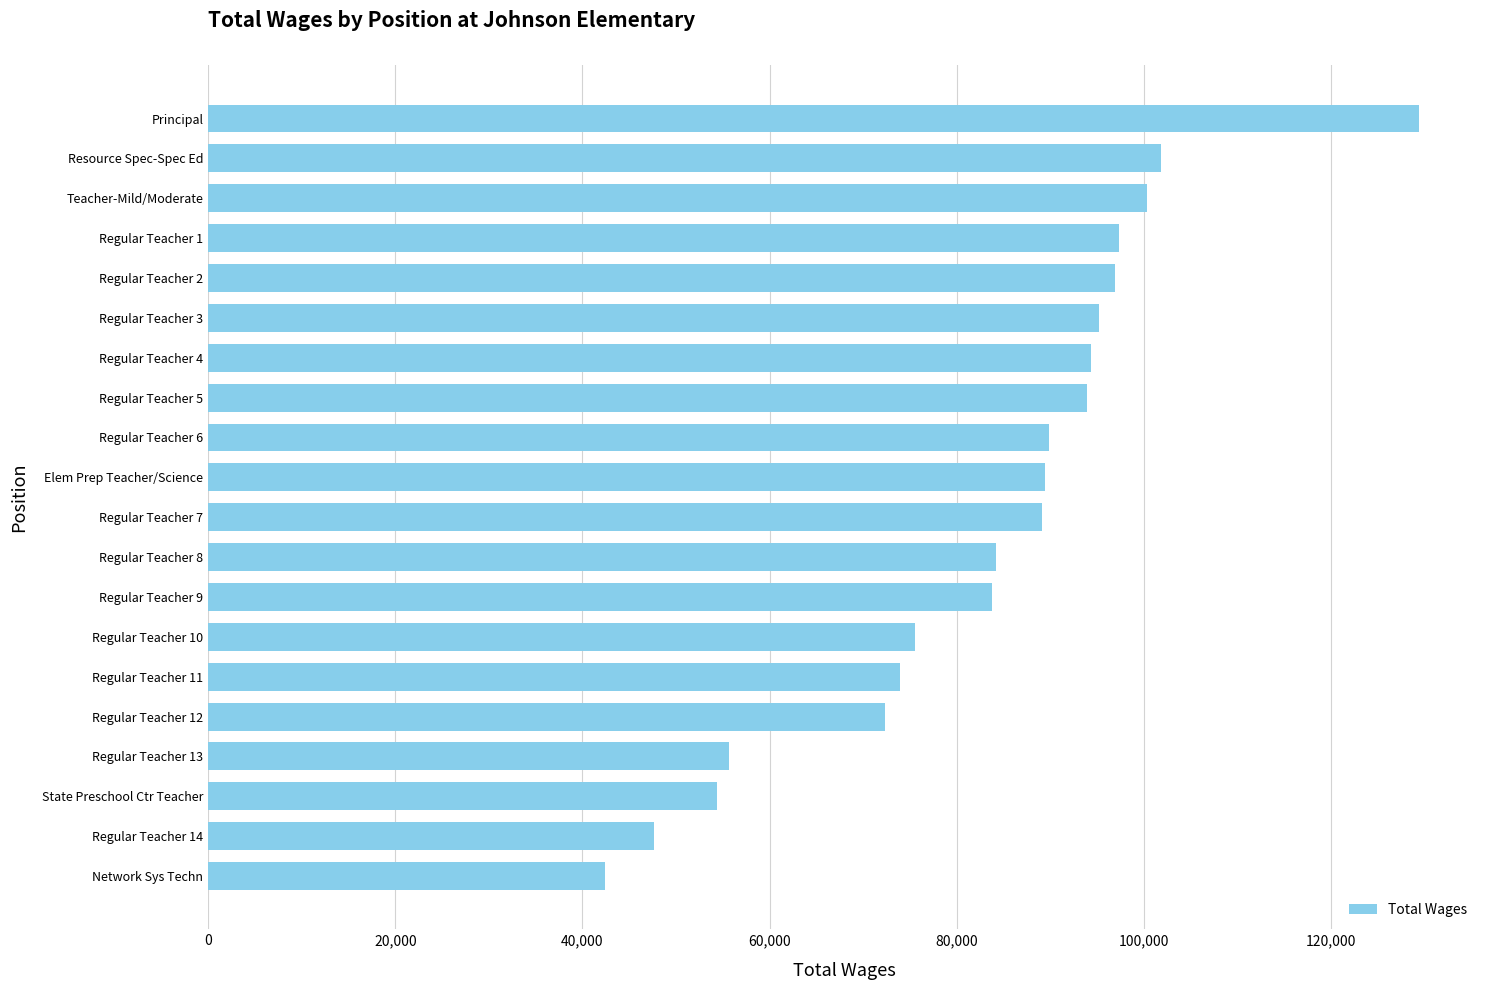

Read the value at Regular Teacher 7.

89155